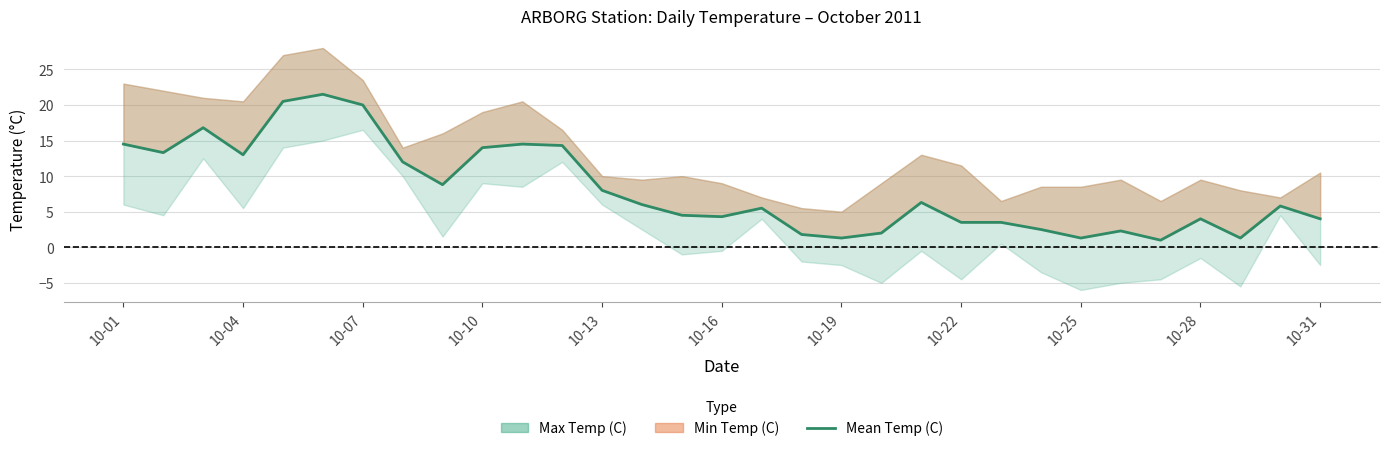

How many data points are less than 5?

14